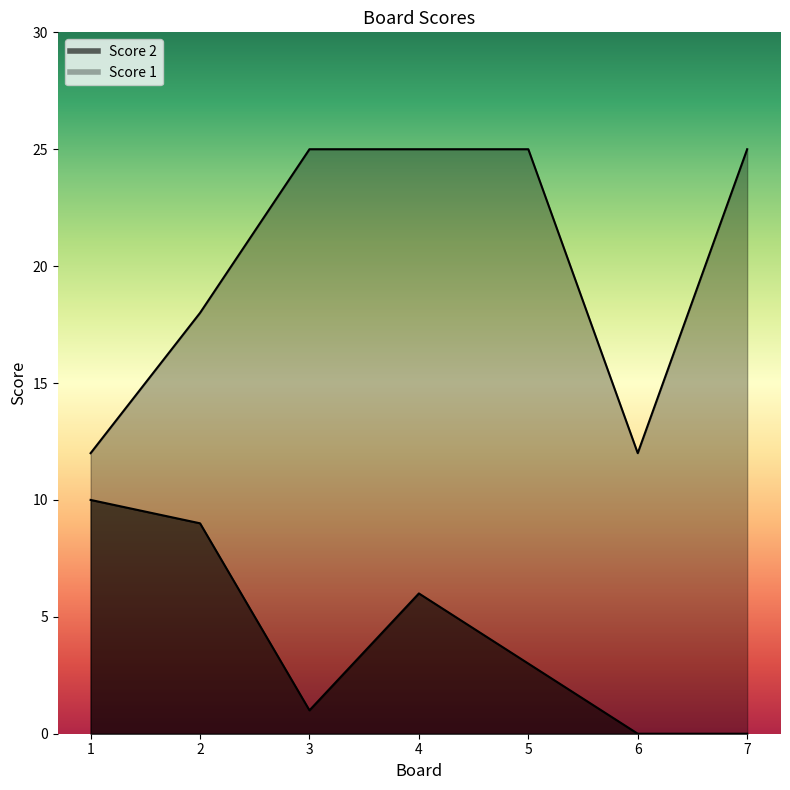

What is the value of the Score 2 point at the 1st from the left?

10